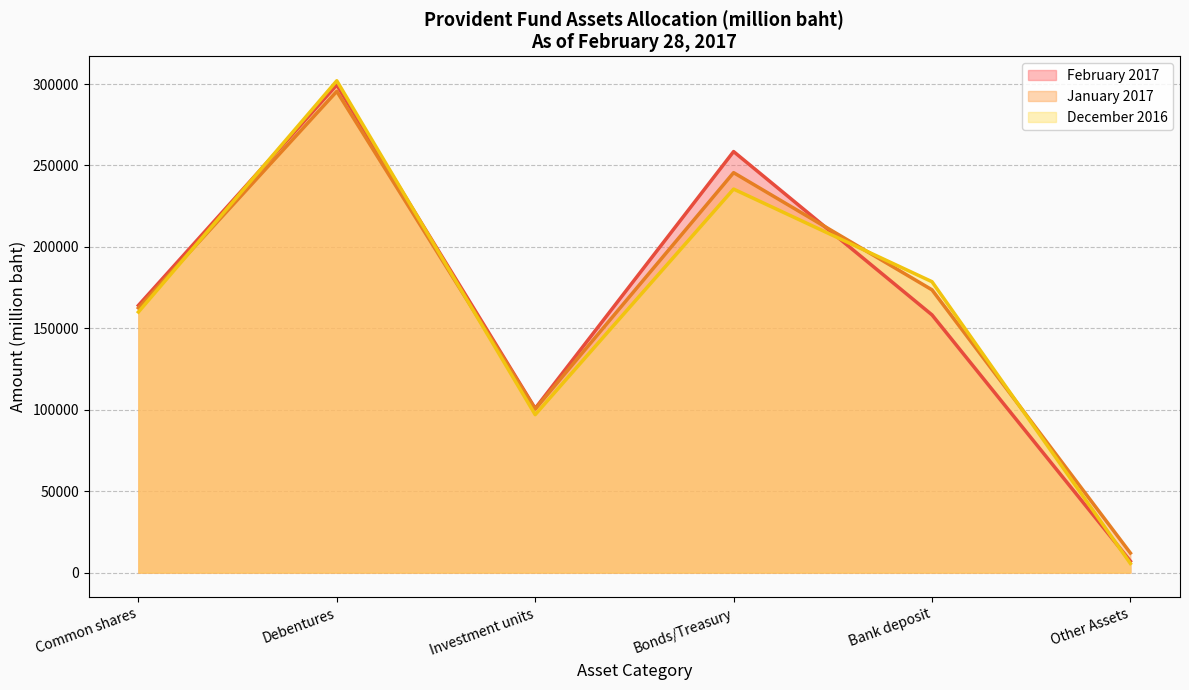

What position from the right is Other Assets?

1